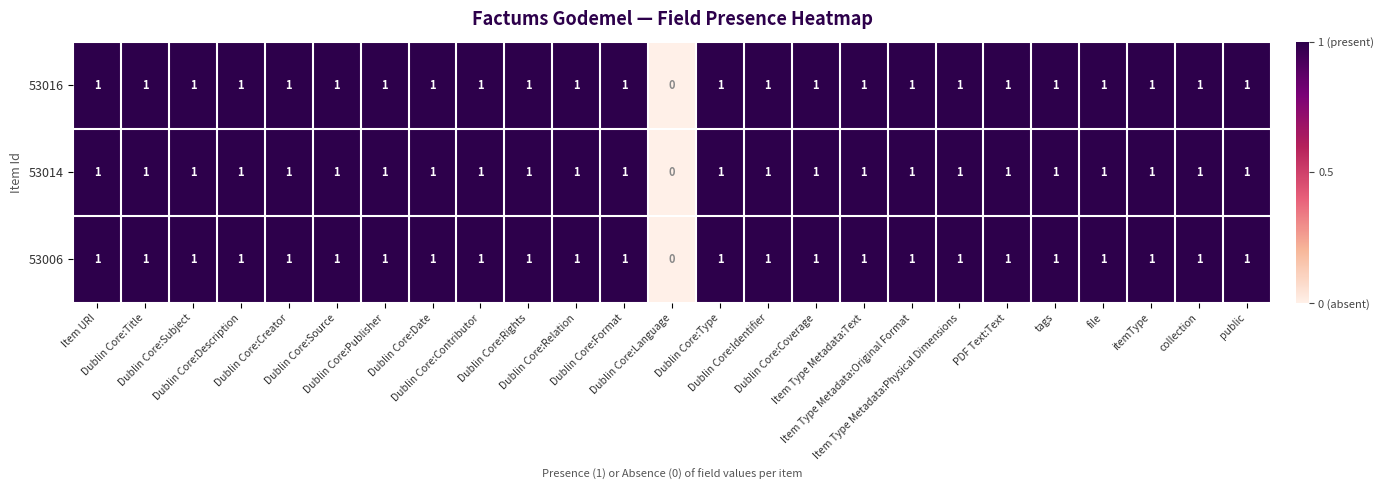

What is the sum of all 53014 values?

24